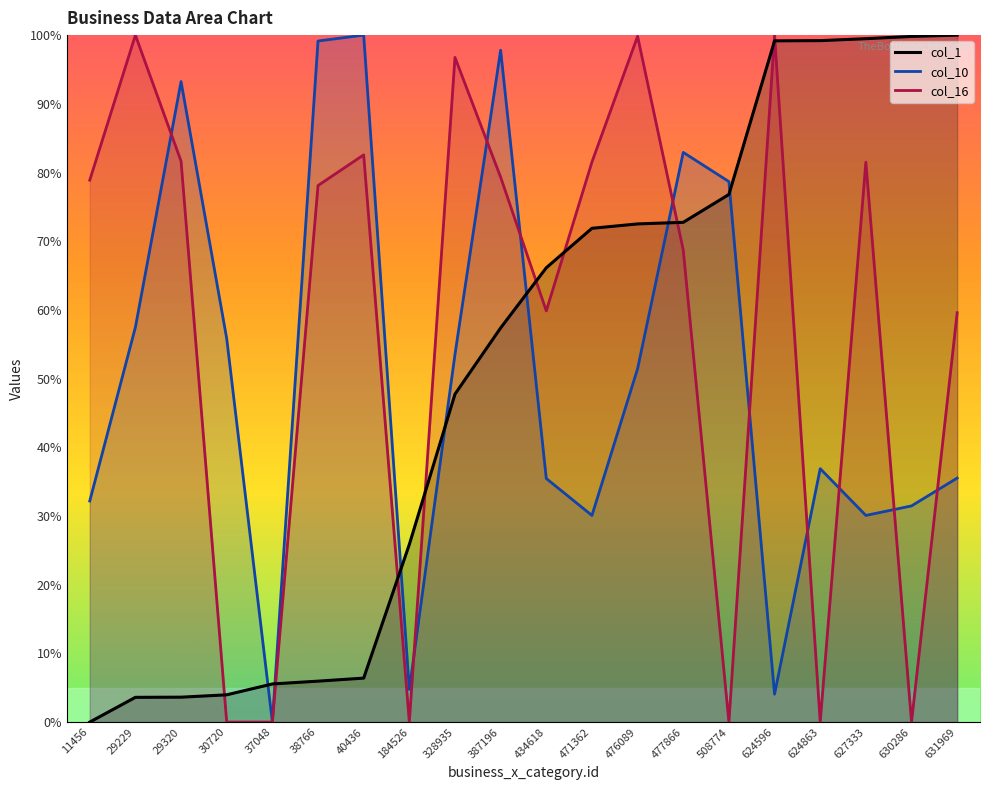

How many values in col_10 are above zero?

19